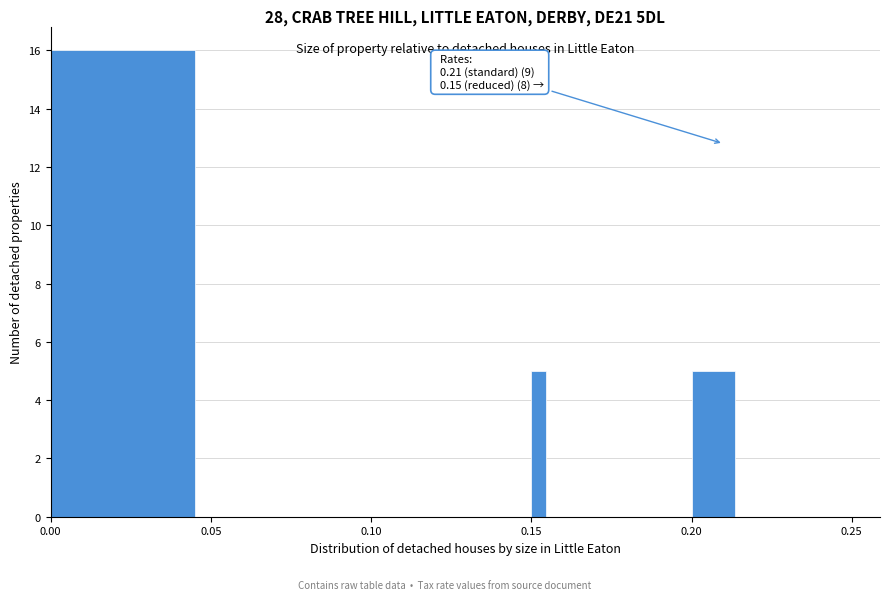

Read against the x-axis, roughly where is the centre of the tallest bar?

0.025